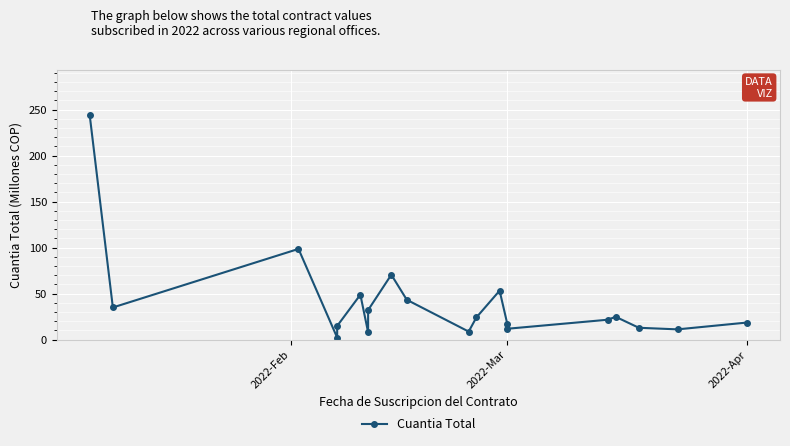

Is this an area chart (filled region under the line)?

No